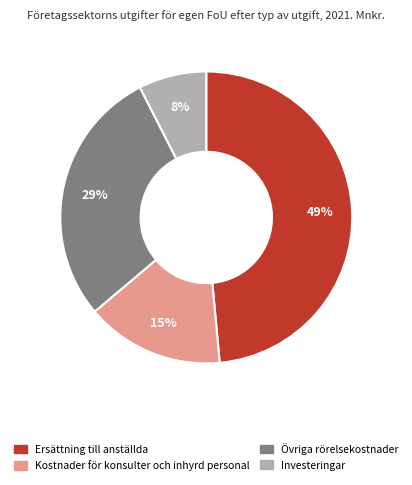

Does any single category account for the majority?

No